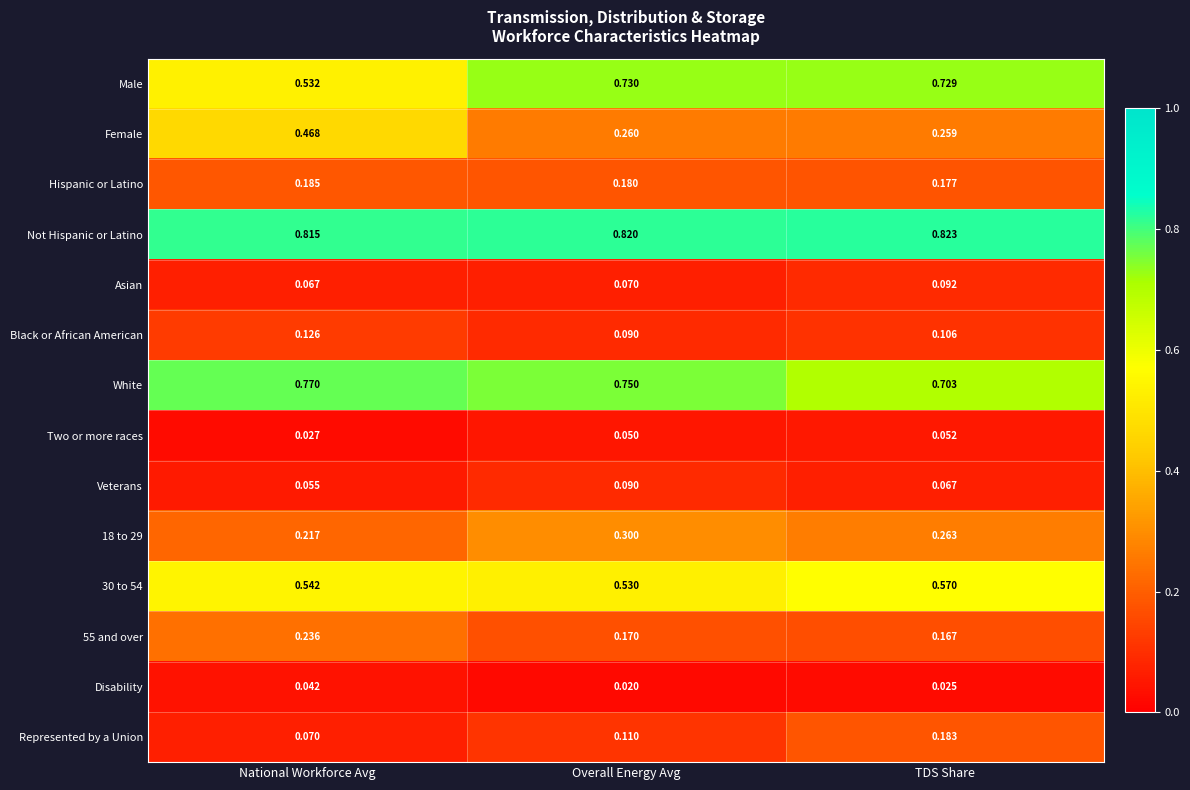

Which series changed the most between National Workforce Avg and TDS Share?

Female